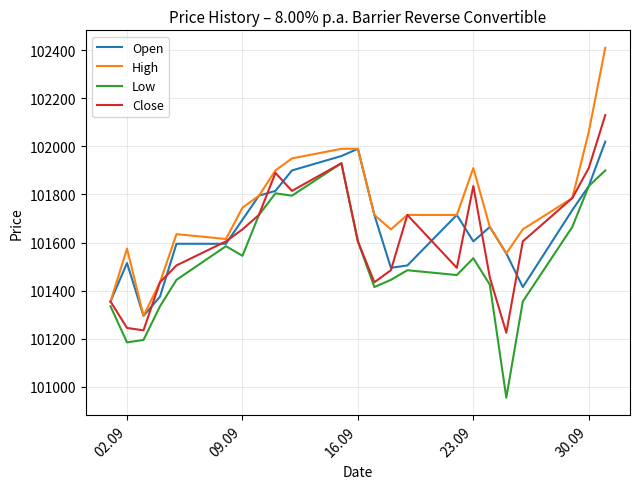

Reading left to right, list all the values displayed in this chart.

Open: 101355	101515	101295	101375	101595	101595	101695	101795	101815	101900	101960	101990	101715	101495	101505	101715	101605	101665	101555	101415	101735	101835	102020
High: 101355	101575	101295	101435	101635	101615	101745	101795	101900	101950	101990	101990	101715	101655	101715	101715	101910	101665	101555	101655	101785	102060	102410
Low: 101335	101185	101195	101335	101445	101585	101545	101715	101805	101795	101930	101605	101415	101445	101485	101465	101535	101425	100955	101355	101665	101835	101900
Close: 101355	101245	101235	101435	101505	101605	101655	101715	101890	101815	101930	101605	101435	101485	101715	101495	101835	101455	101225	101605	101785	101910	102130